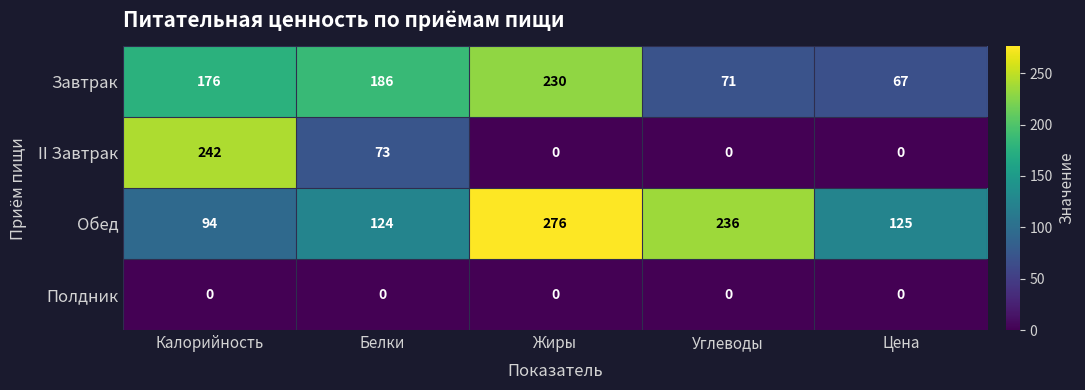

What is the sum of all Завтрак values?

730